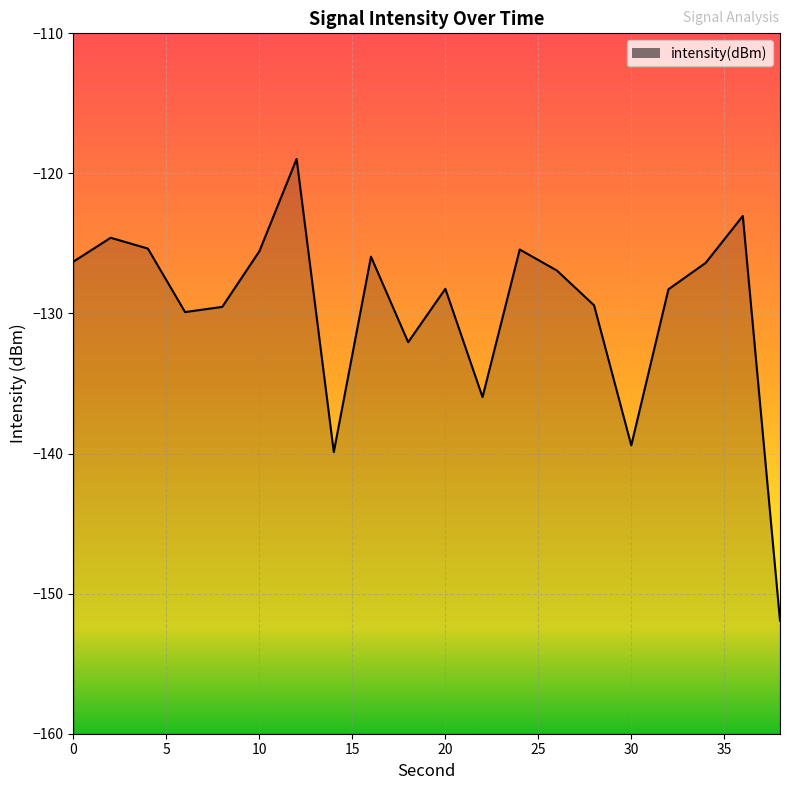

The value at 24 is -74.1. True or false?

False